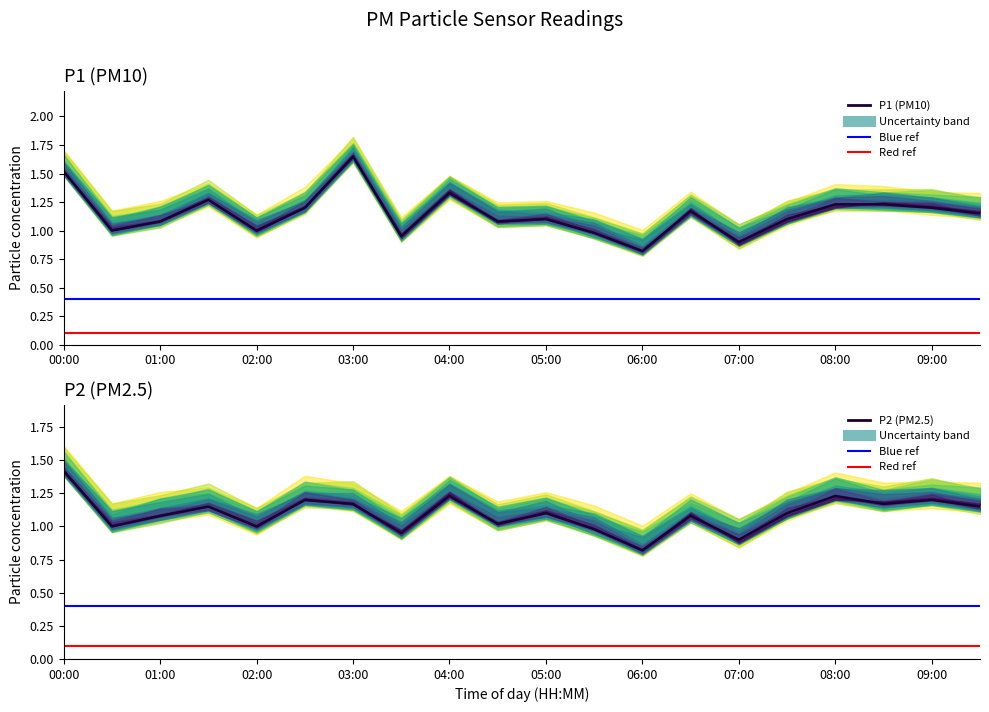

What are all the series names shown in the legend?

P1, P2